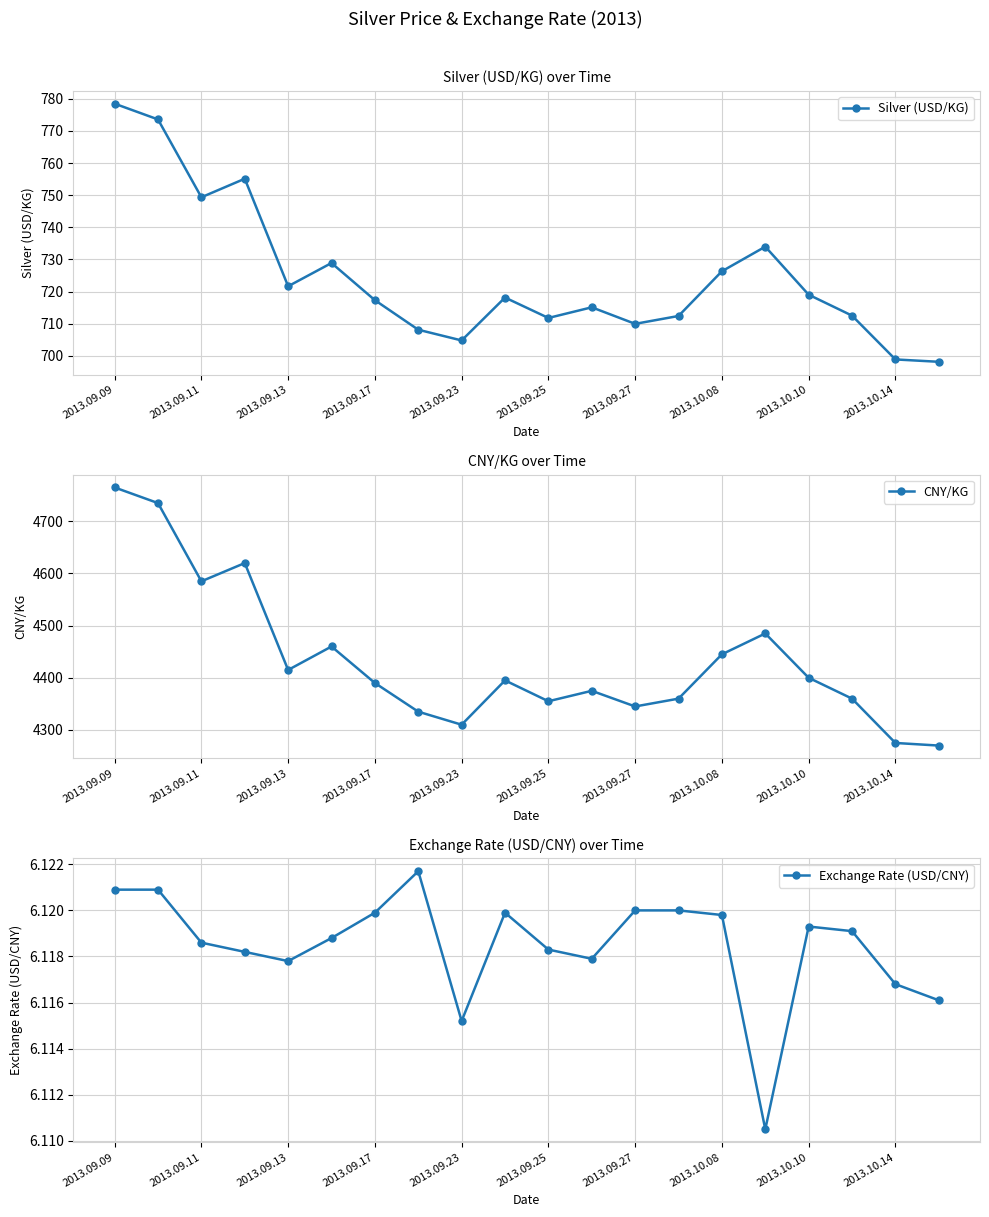

True or false: Exchange Rate (USD/CNY) has more than 1 points higher than both neighbors.

True